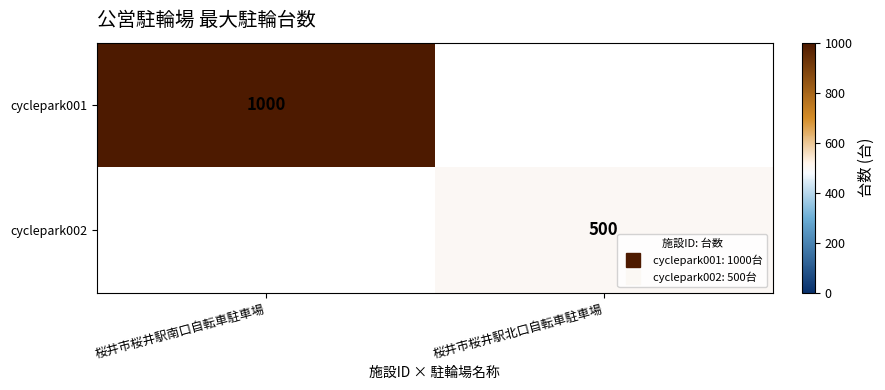

How many categories are shown in the chart?

2